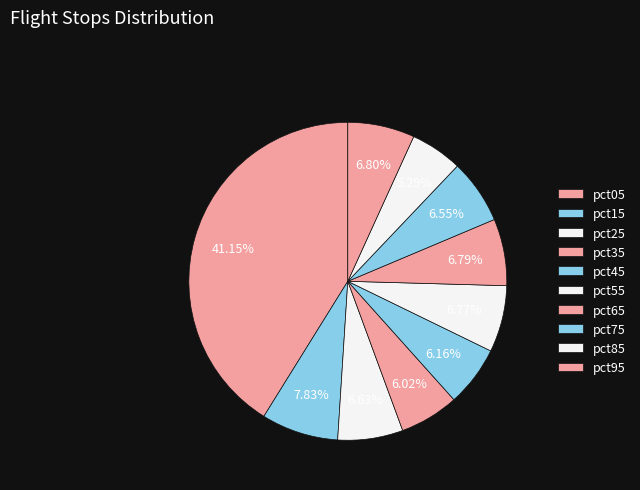

Which slice is the smallest?

pct85